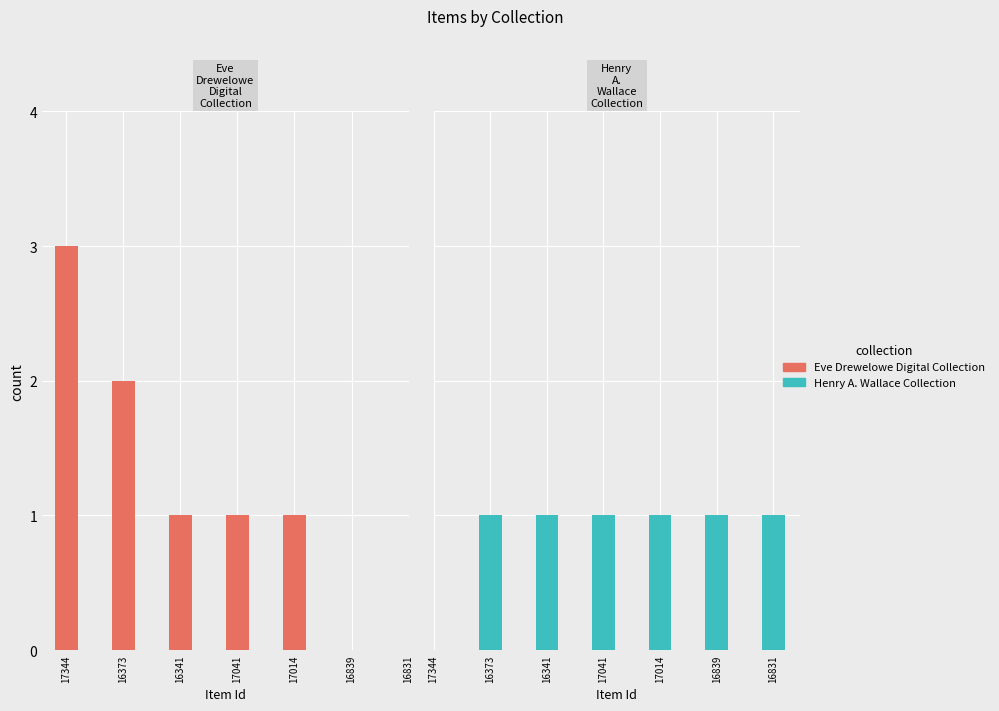

What position from the left is 16831?

7